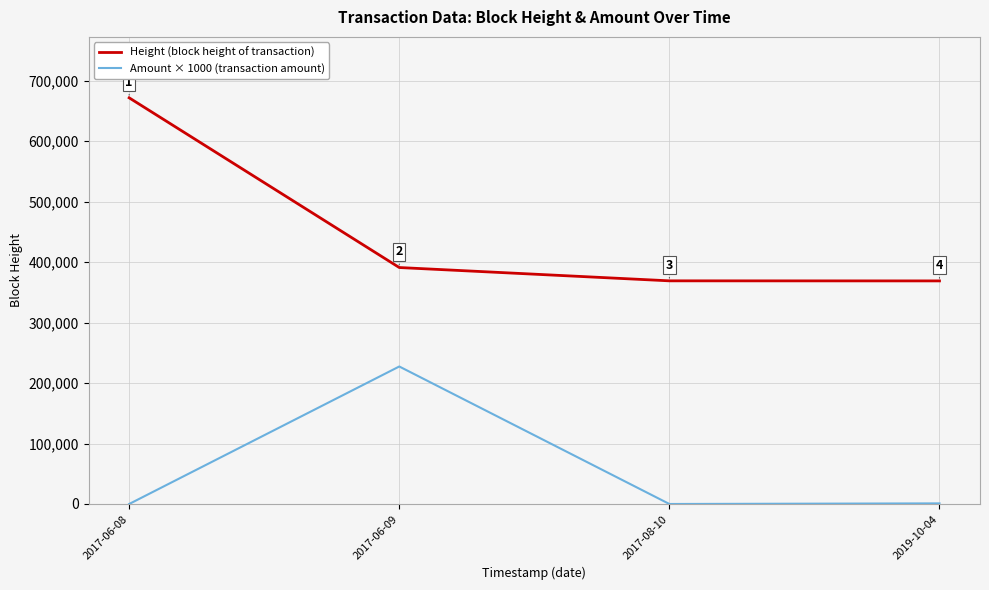

What is the total value across all series at 2017-06-09?

618524.0